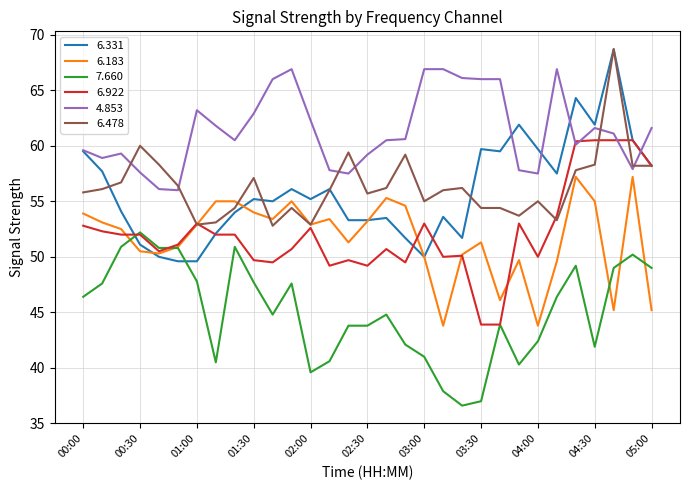

At how many categories does at least one series exceed 39?

31